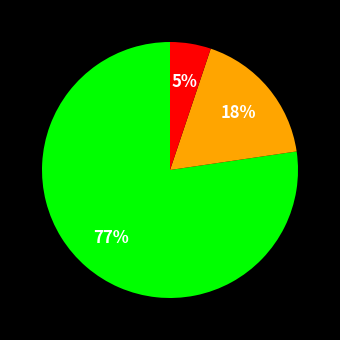

How many segments does this pie chart have?

3